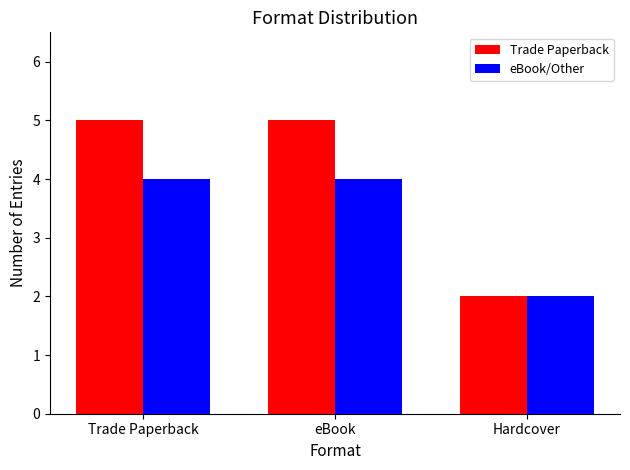

At which label does eBook/Other reach its minimum?

Hardcover